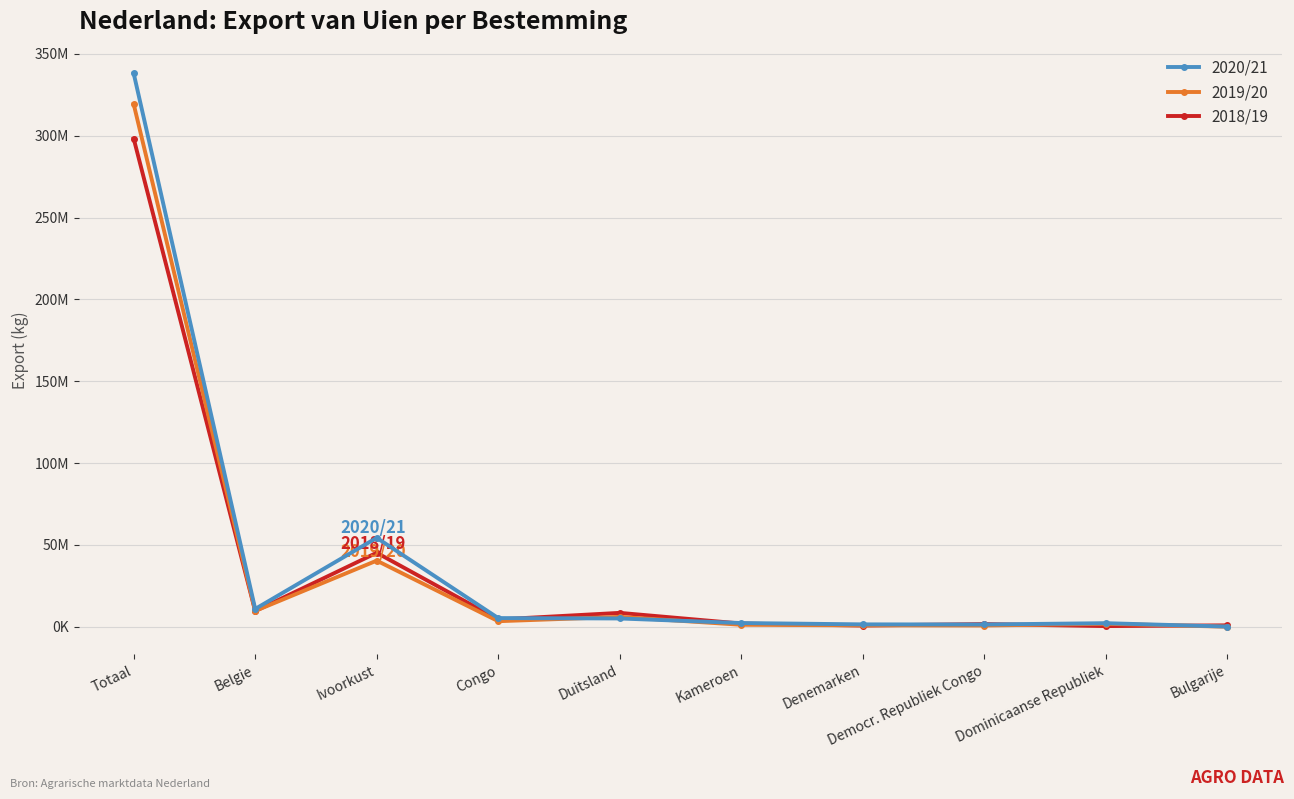

What are all the series names shown in the legend?

2020/21, 2019/20, 2018/19